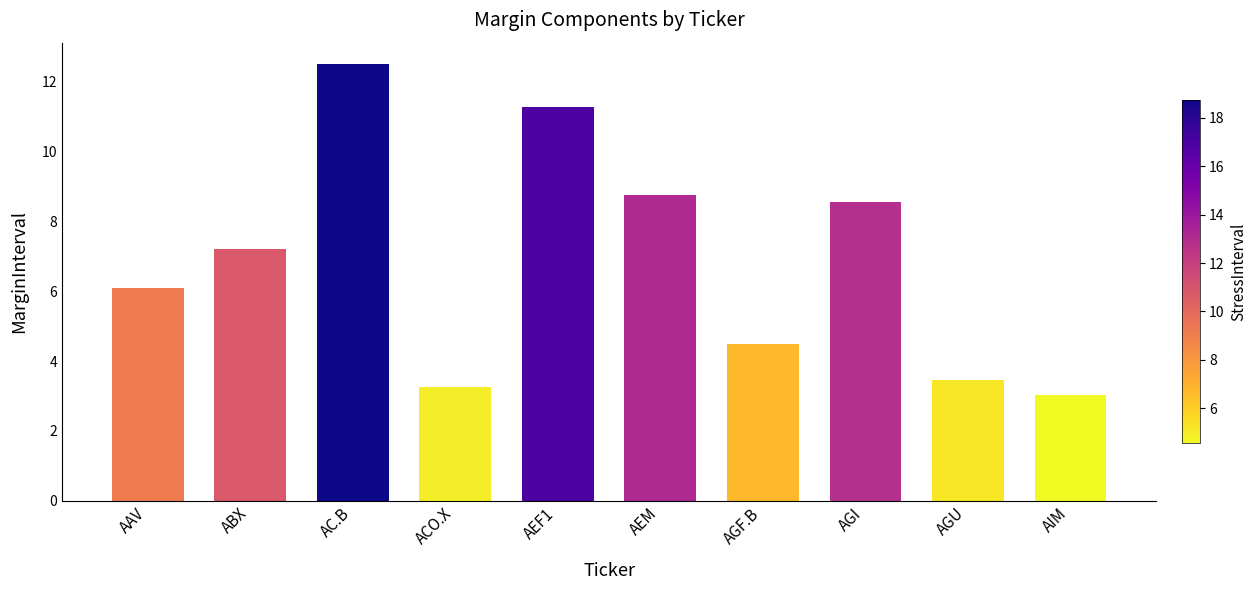

Reading right to left, transcribe all the data shown in this chart.

AIM=3.0	AGU=3.5	AGI=8.6	AGF.B=4.5	AEM=8.8	AEF1=11.3	ACO.X=3.3	AC.B=12.5	ABX=7.2	AAV=6.1